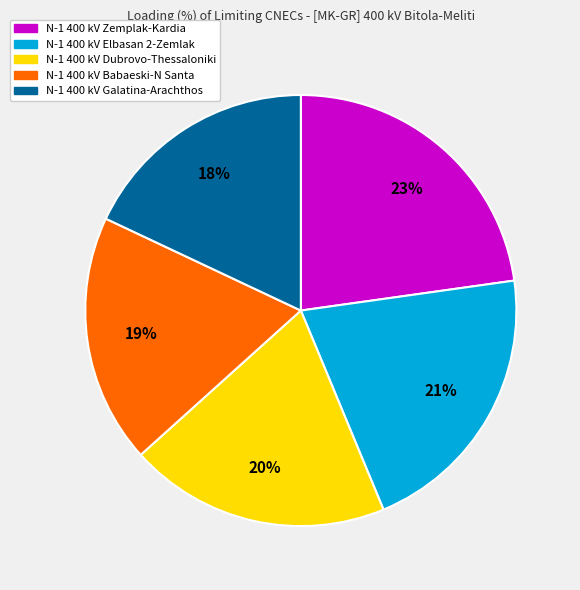

Combined, do N-1 400 kV Babaeski-N Santa and N-1 400 kV Galatina-Arachthos account for over 50%?

No